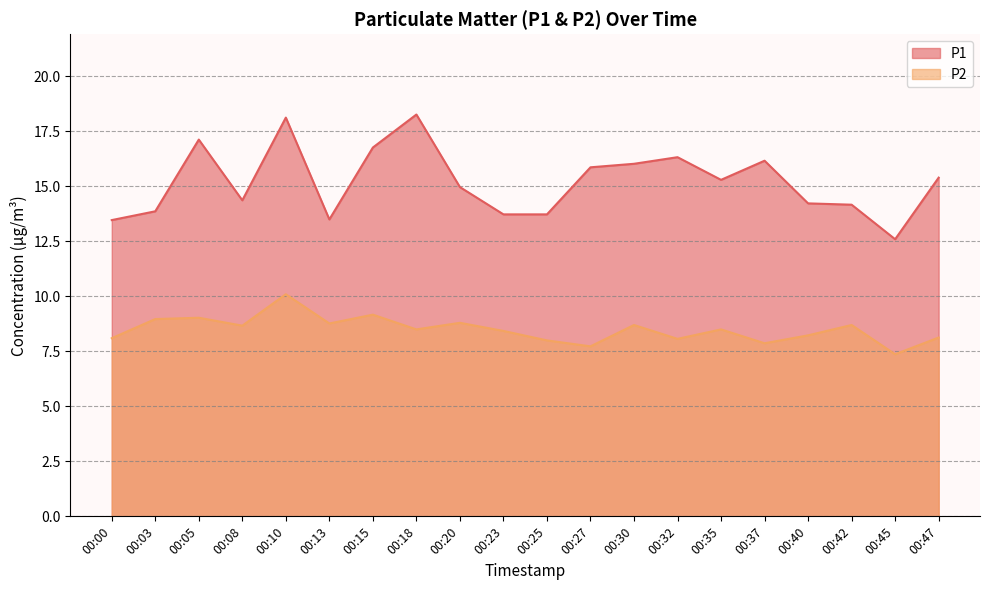

At which category is the sum across all series the highest?

00:10